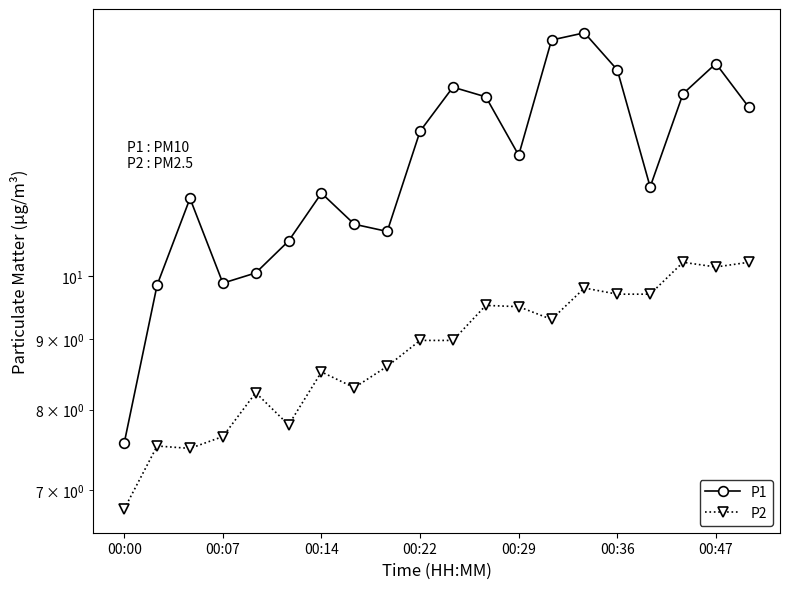

Which series has the largest range (max minus min)?

P1